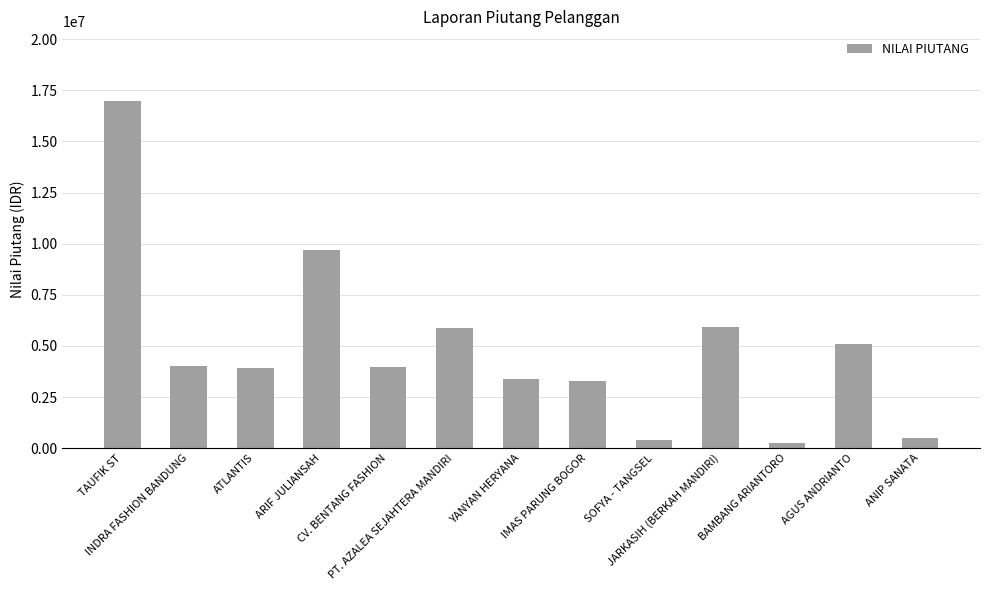

What is the difference between the maximum and second lowest values?

16568201.0